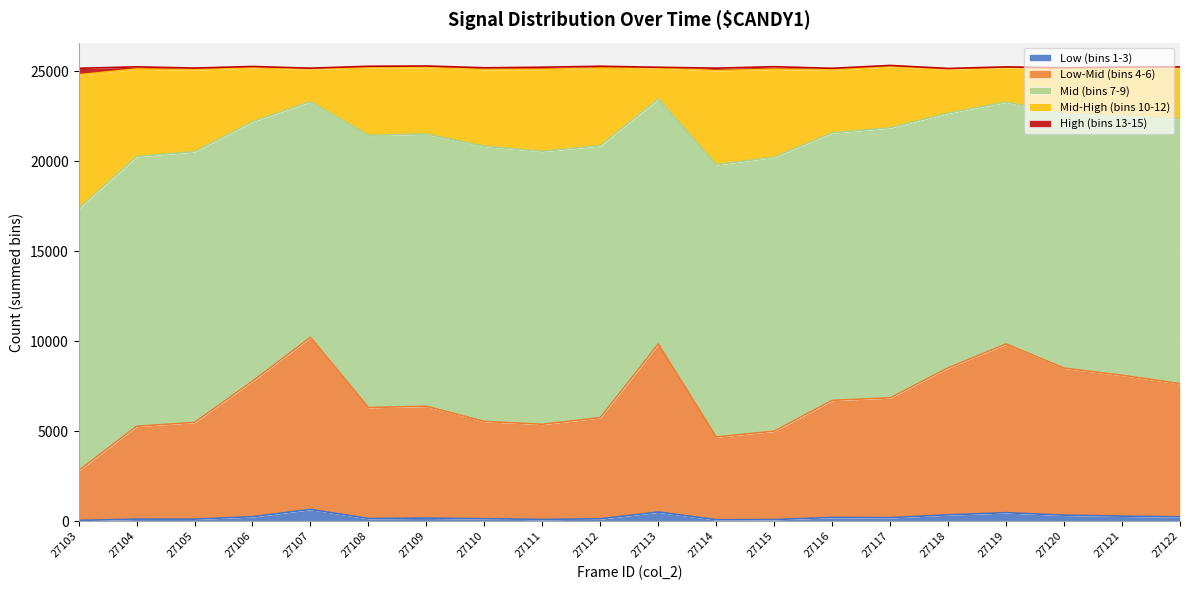

True or false: col_518 has a value of 16635 at 27109.

False